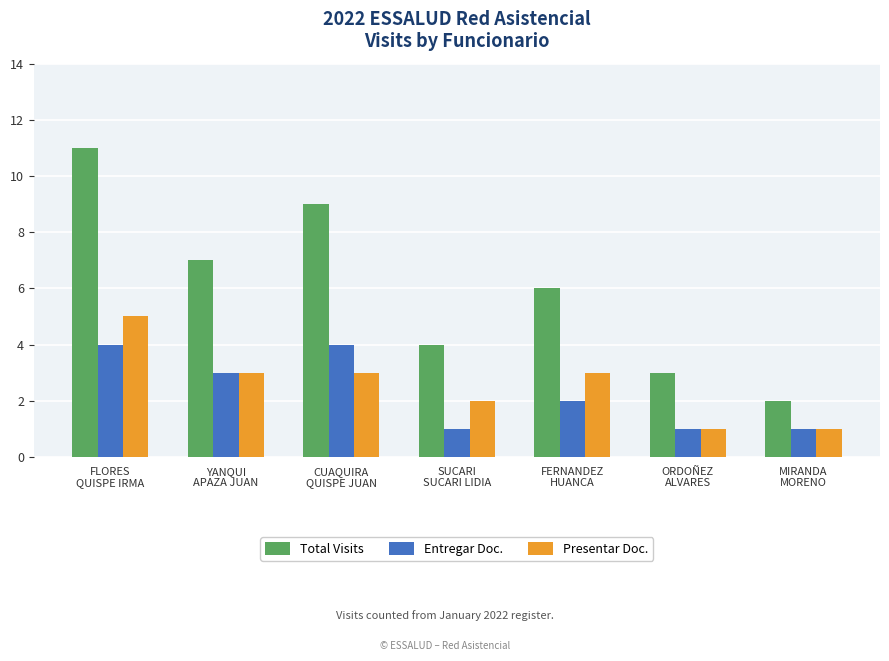

What is the minimum value shown in the chart?

1